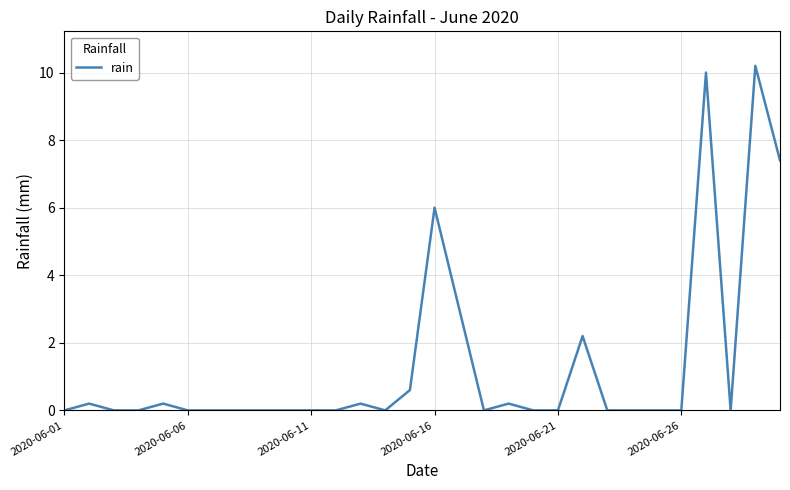

What is the difference between the maximum and minimum values?

10.2